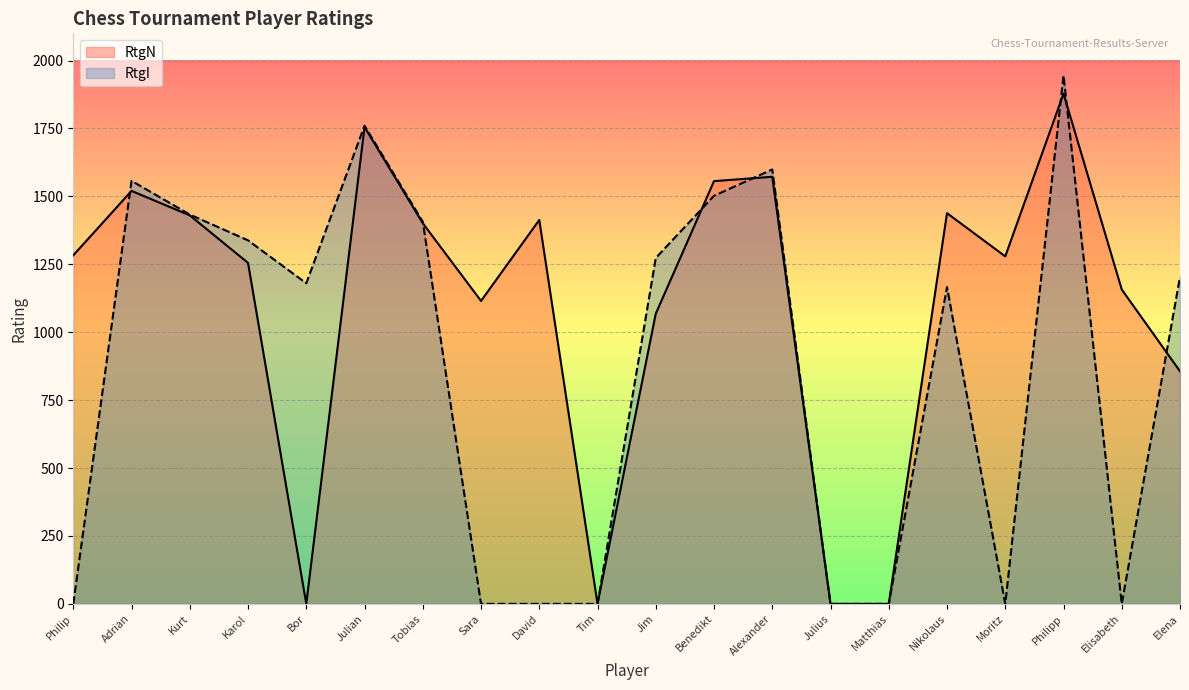

Which series has the widest spread of values?

RtgI